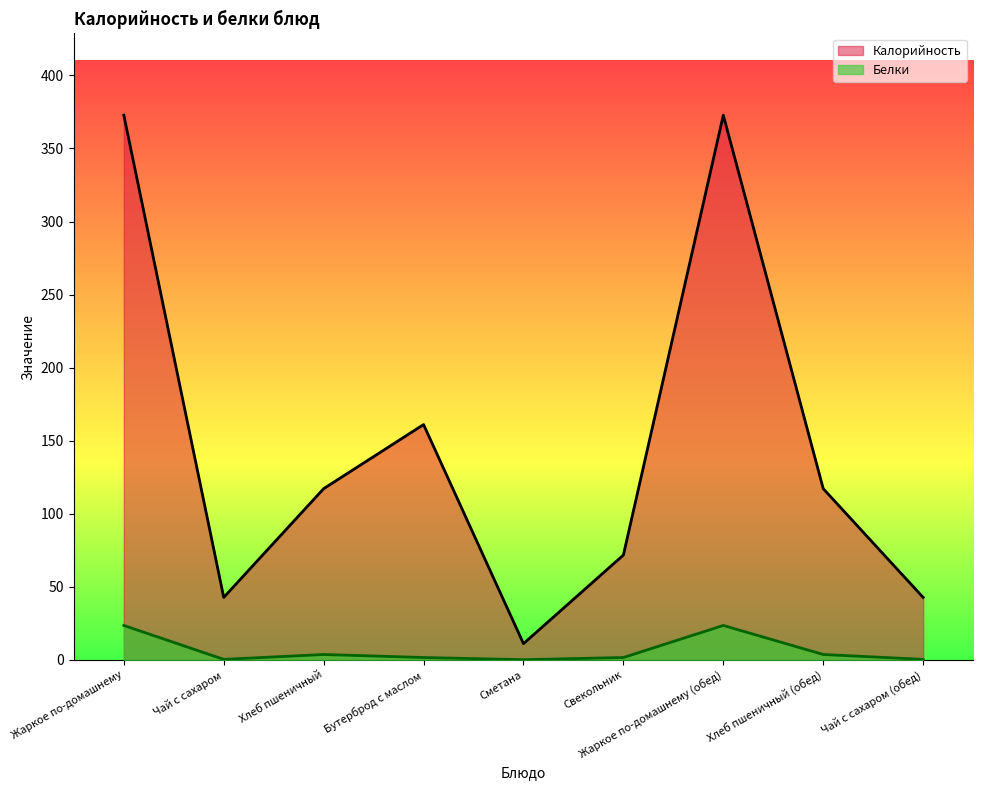

Reading left to right, what are all the values shown in this chart?

Калорийность: Жаркое по-домашнему=372.7	Чай с сахаром=42.8	Хлеб пшеничный=117.2	Бутерброд с маслом=161.1	Сметана=11.2	Свекольник=71.8	Жаркое по-домашнему (обед)=372.7	Хлеб пшеничный (обед)=117.2	Чай с сахаром (обед)=42.8
Белки: Жаркое по-домашнему=23.6	Чай с сахаром=0.4	Хлеб пшеничный=3.8	Бутерброд с маслом=1.7	Сметана=0.2	Свекольник=1.7	Жаркое по-домашнему (обед)=23.6	Хлеб пшеничный (обед)=3.8	Чай с сахаром (обед)=0.4